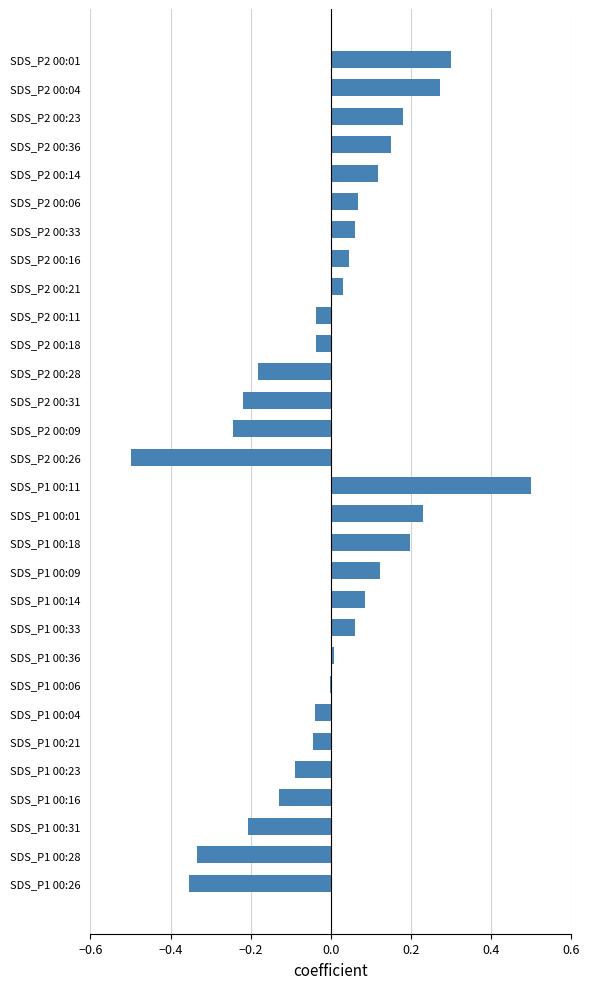

Are the bars grouped side by side (vs. stacked)?

Yes